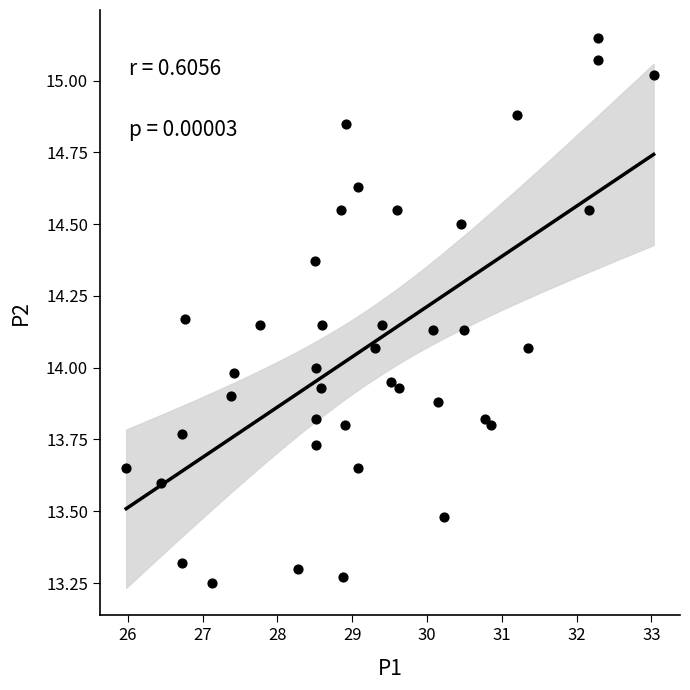

What is the range of X values (max minus min)?

7.1